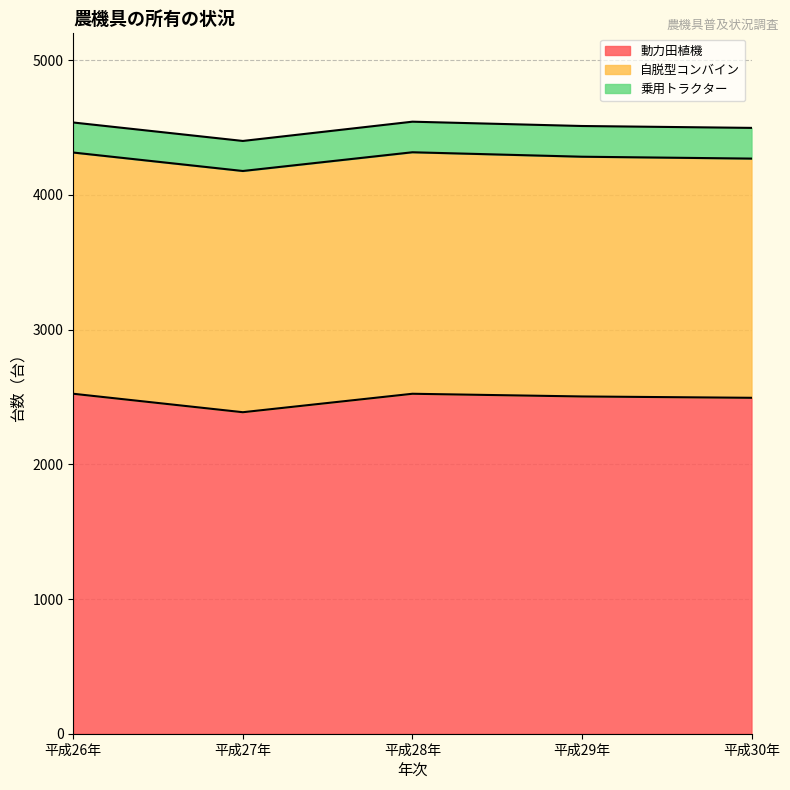

How many data points in 動力田植機 are less than 2504?

2